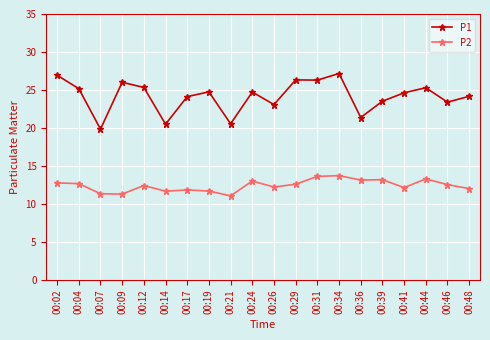

True or false: P2 has more than 0 points higher than both neighbors.

True